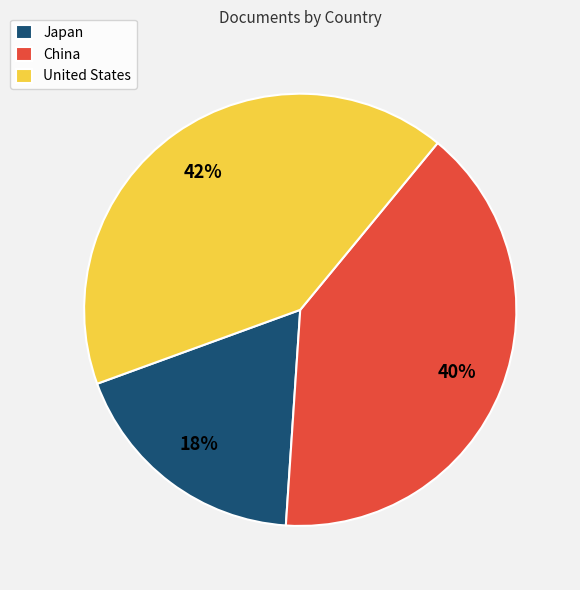

True or false: United States accounts for 42% of the total.

True